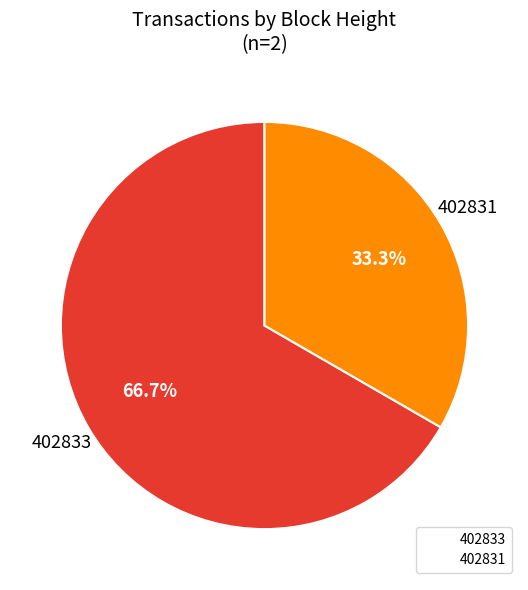

Does any single category account for the majority?

Yes